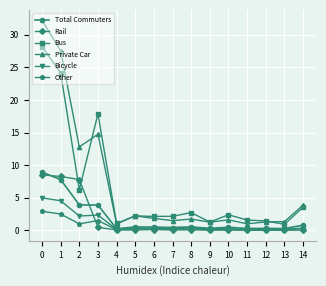

What is the total value across all series at 12?

3.3